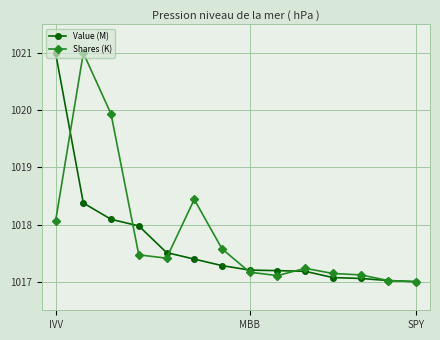

How many lines are shown in the chart?

2